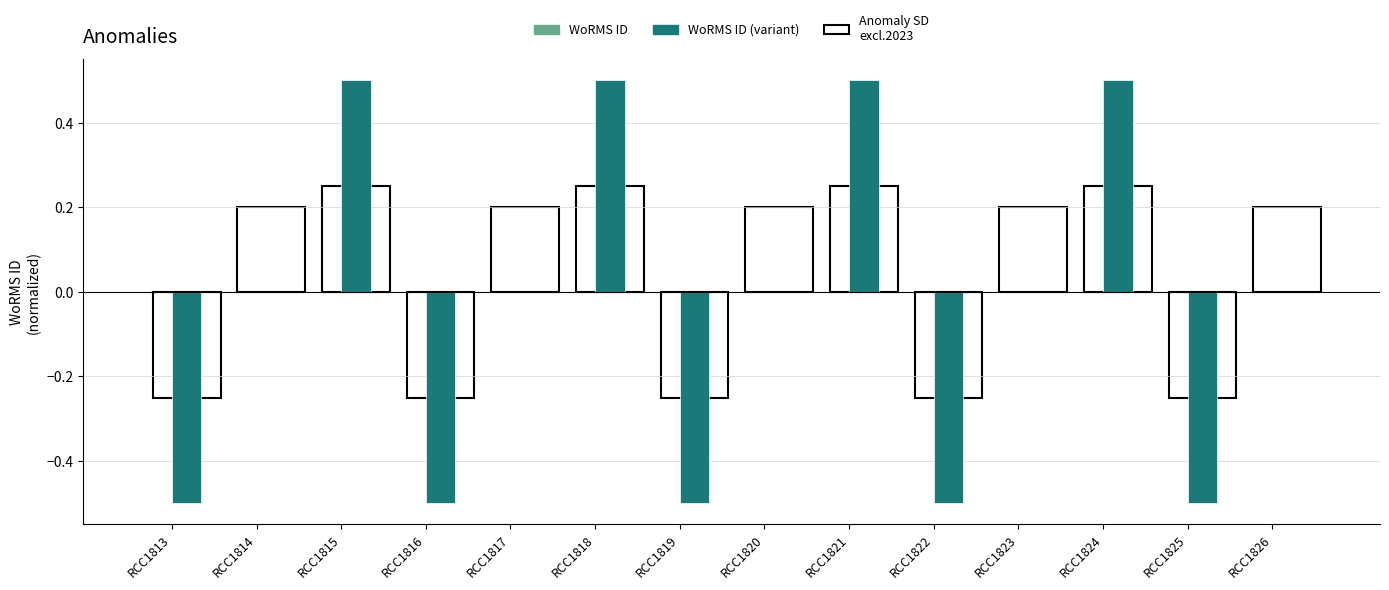

Reading right to left, transcribe all the data shown in this chart.

RCC1826=0.0	RCC1825=-0.5	RCC1824=0.5	RCC1823=0.0	RCC1822=-0.5	RCC1821=0.5	RCC1820=0.0	RCC1819=-0.5	RCC1818=0.5	RCC1817=0.0	RCC1816=-0.5	RCC1815=0.5	RCC1814=0.0	RCC1813=-0.5